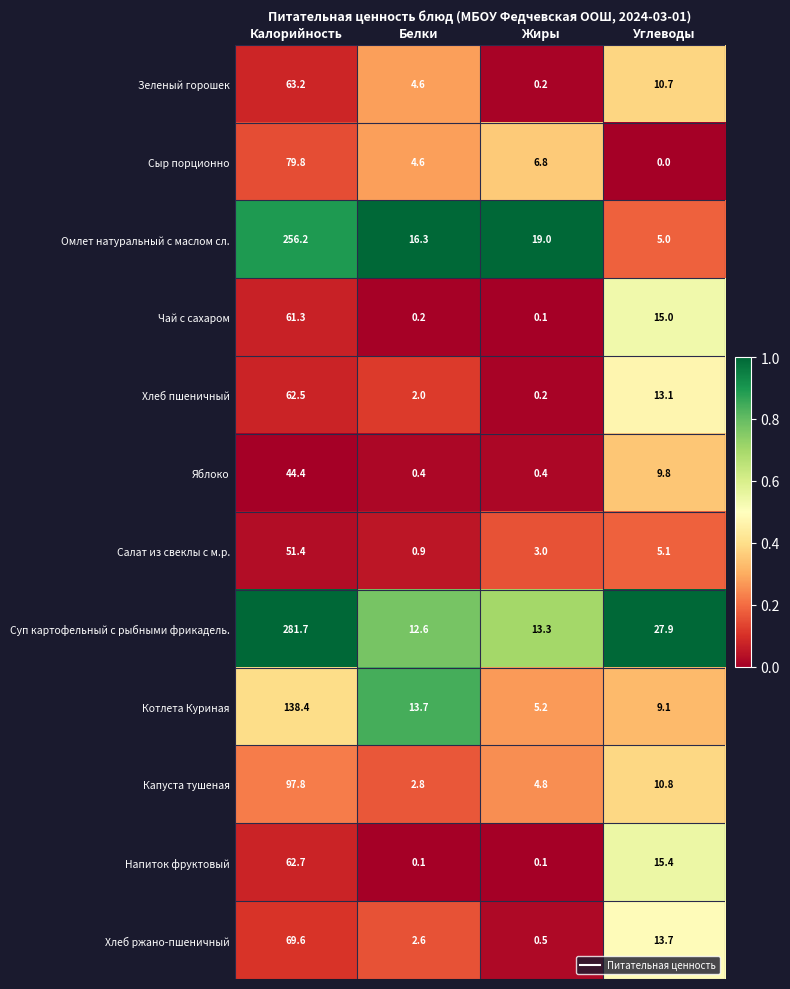

The value of Омлет натуральный с маслом сл. at Калорийность is 145.4. True or false?

False